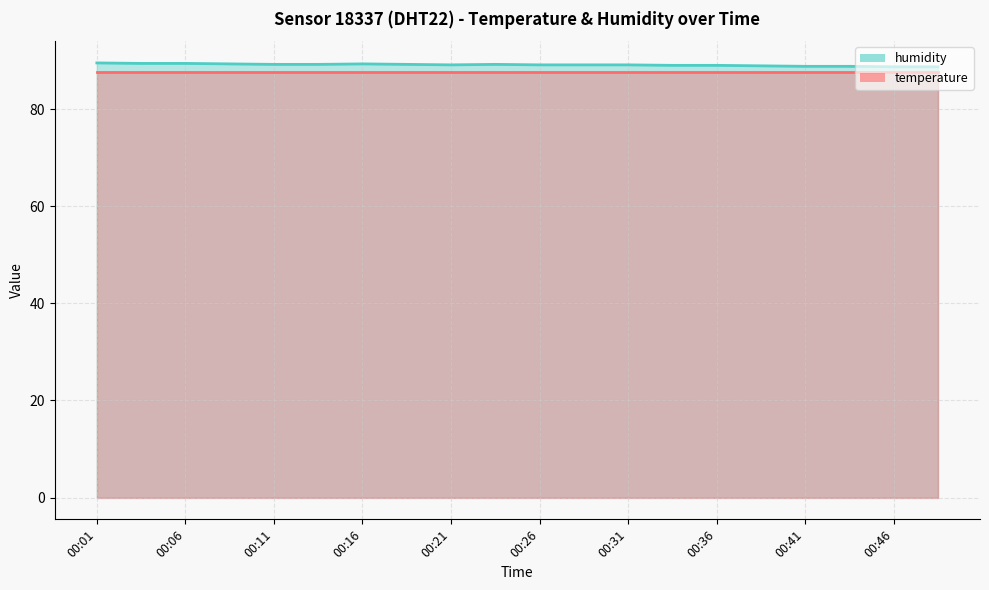

How many points are higher than both their immediate neighbors (excluding endpoints)?

2